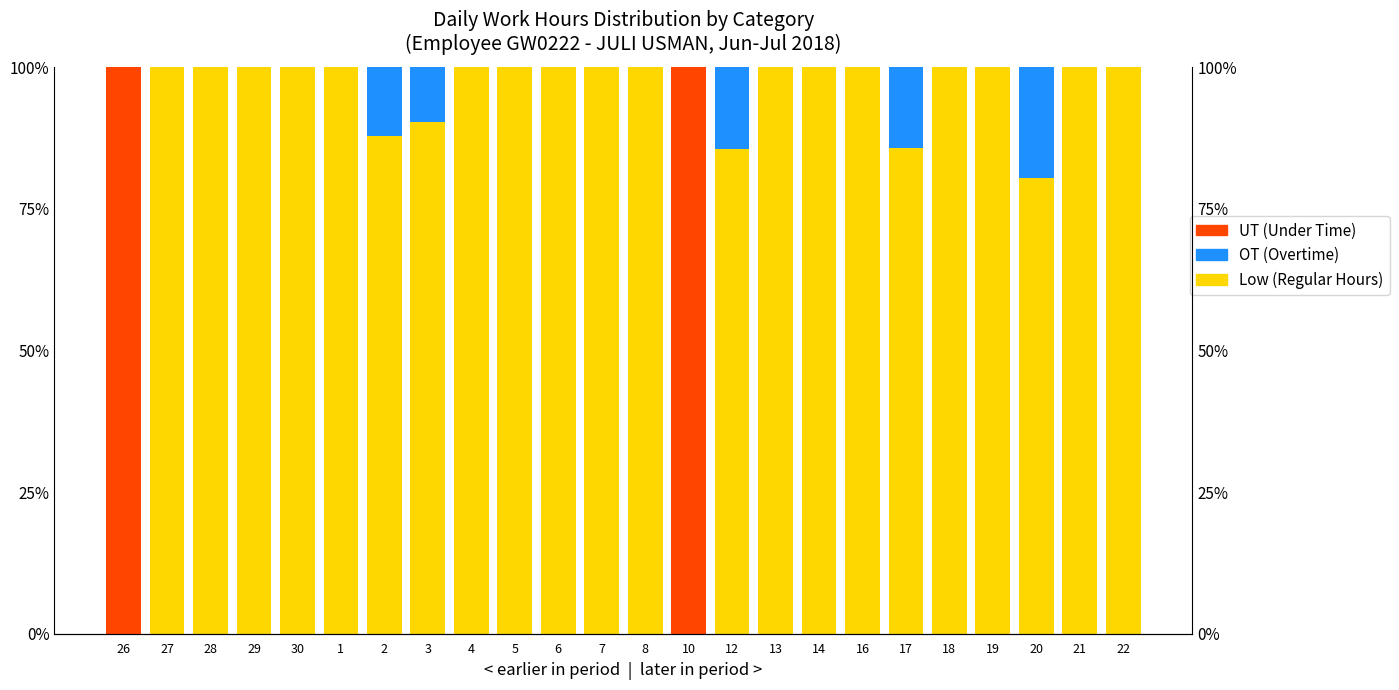

Which series has the largest range (max minus min)?

Low (Regular Hours)